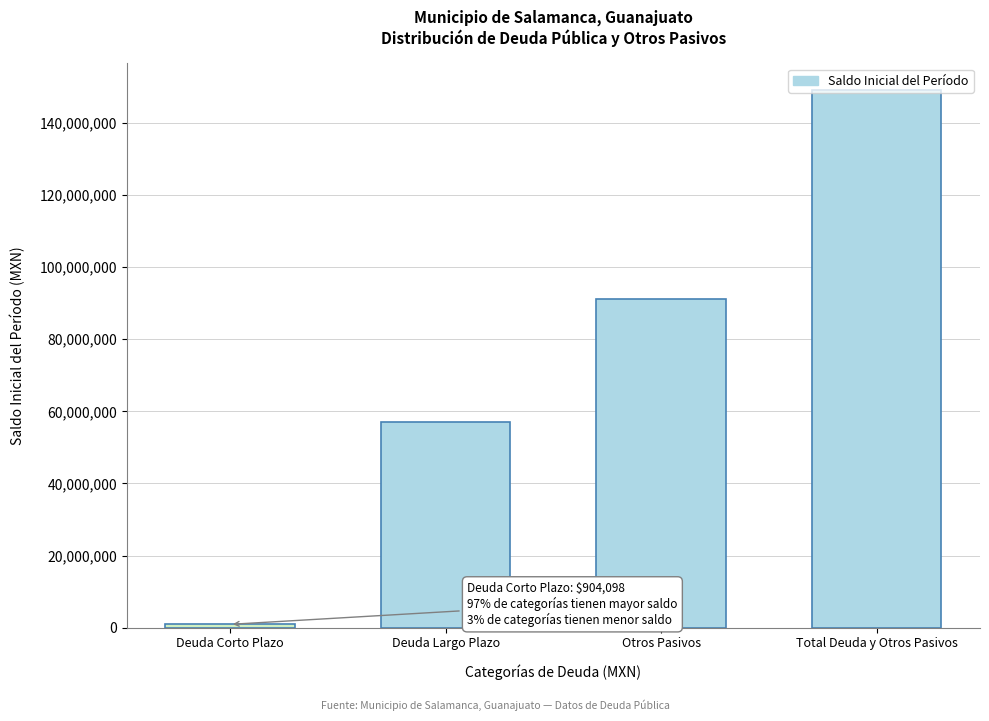

Which label corresponds to the smallest value in the chart?

Deuda Corto Plazo